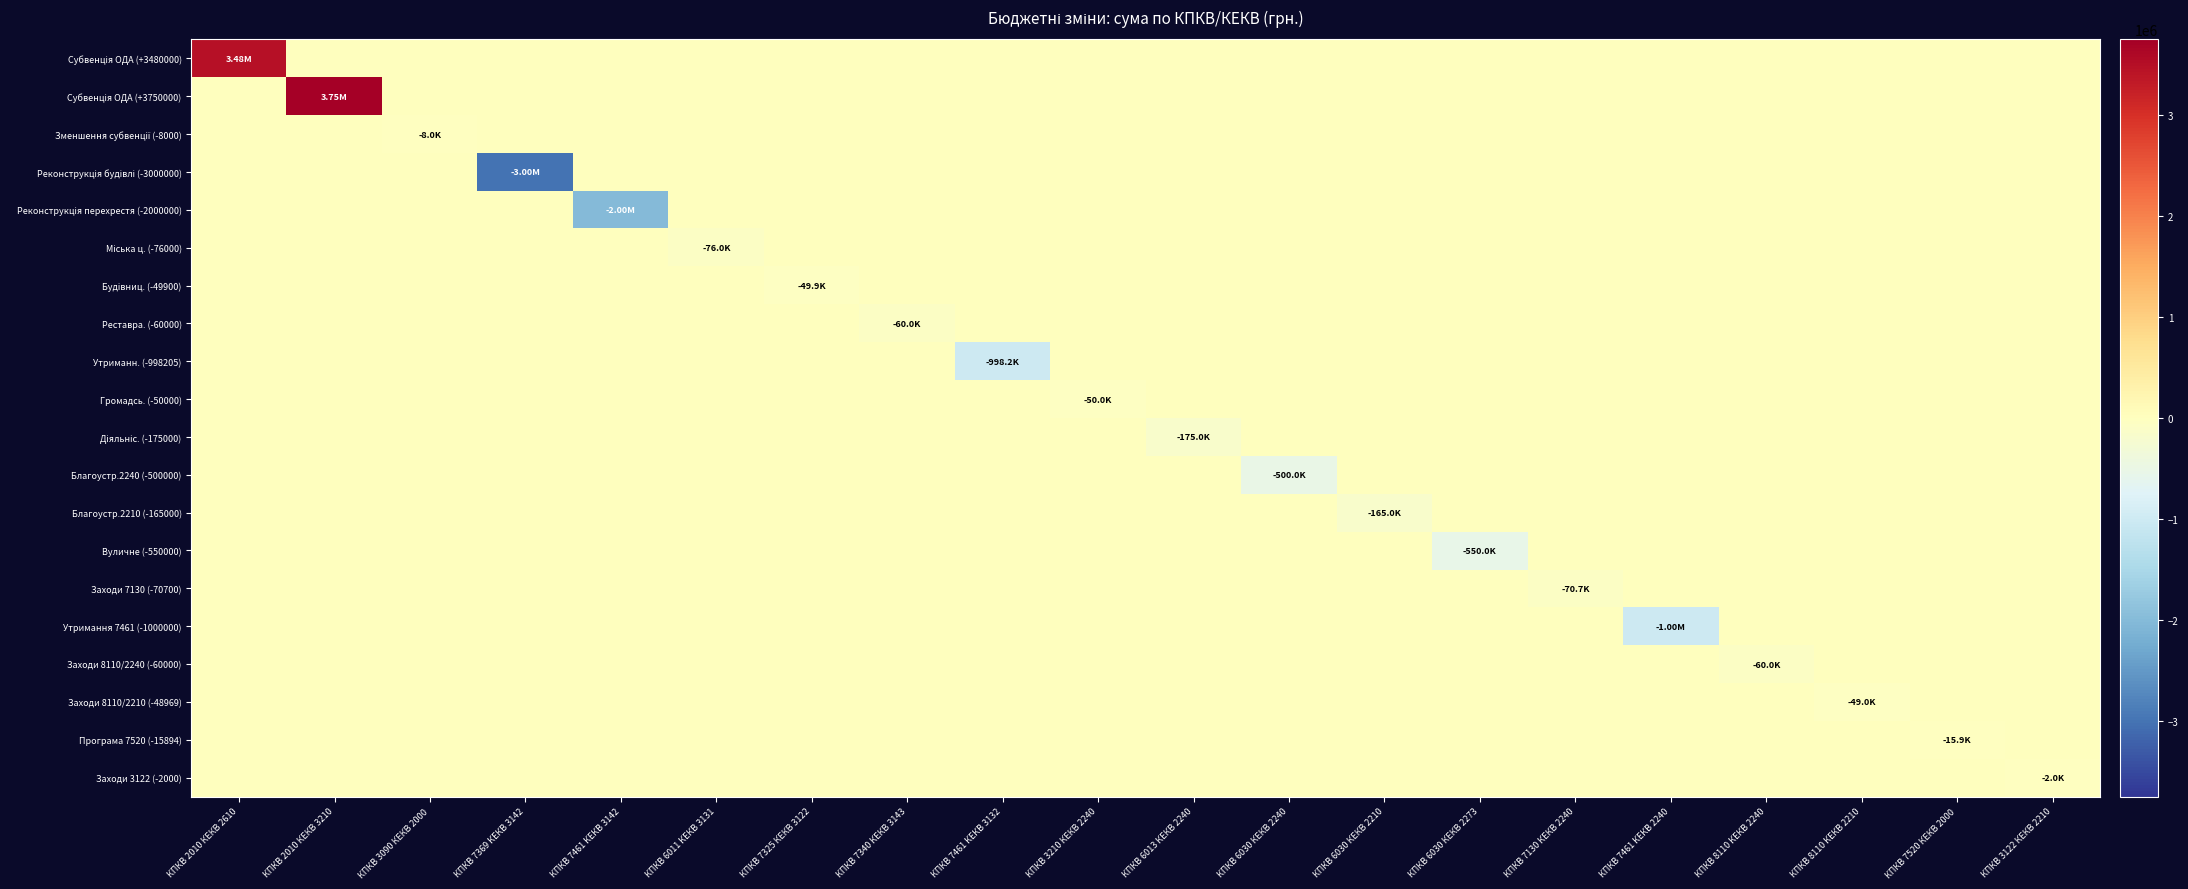

List the series in order of their peak value, highest first.

Субвенція ОДА (+3750000), Субвенція ОДА (+3480000), Зменшення субвенції (-8000), Реконструкція будівлі (-3000000), Реконструкція перехрестя (-2000000), Міська ц. (-76000), Будівниц. (-49900), Реставра. (-60000), Утриманн. (-998205), Громадсь. (-50000), Діяльніс. (-175000), Благоустр.2240 (-500000), Благоустр.2210 (-165000), Вуличне (-550000), Заходи 7130 (-70700), Утримання 7461 (-1000000), Заходи 8110/2240 (-60000), Заходи 8110/2210 (-48969), Програма 7520 (-15894), Заходи 3122 (-2000)